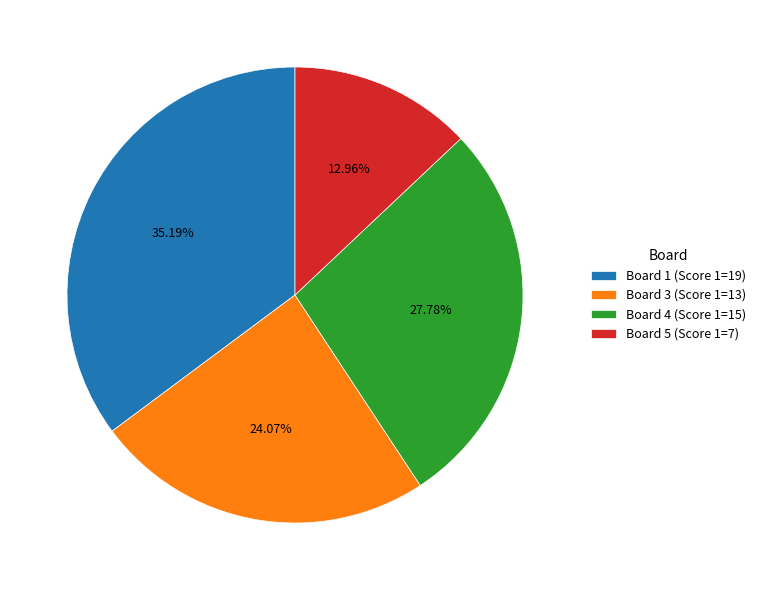

To the nearest percent, what is the average slice percentage?

25%